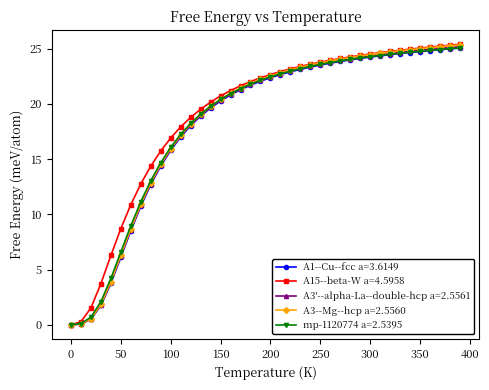

What is the maximum value for A3--Mg--hcp a=2.5560?

25.3